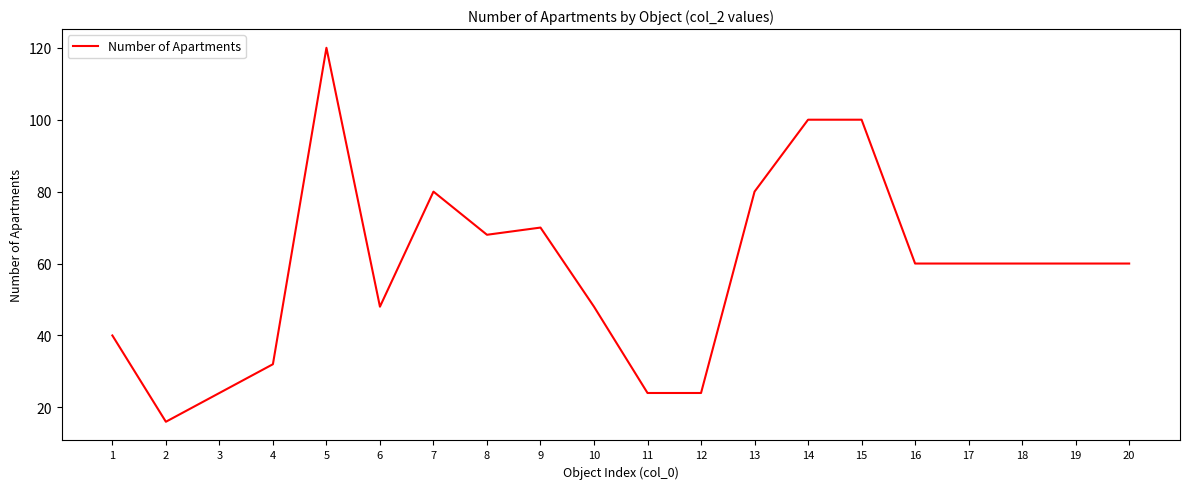

Where is the first local minimum?

2